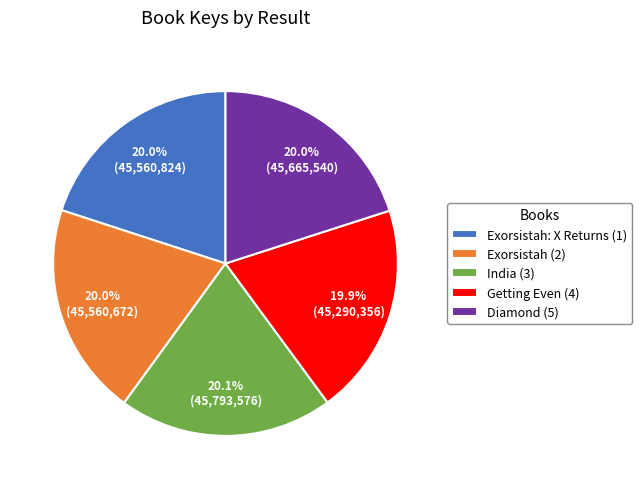

What is the total percentage of Diamond (5) and Exorsistah: X Returns (1)?

40.0%